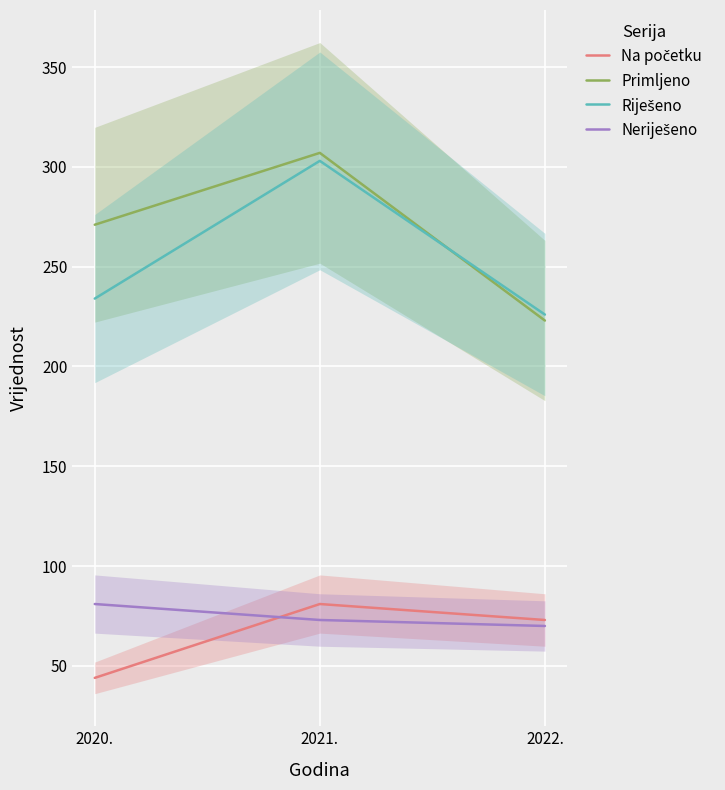

Is it true that Primljeno equals 271 at 2020.?

True